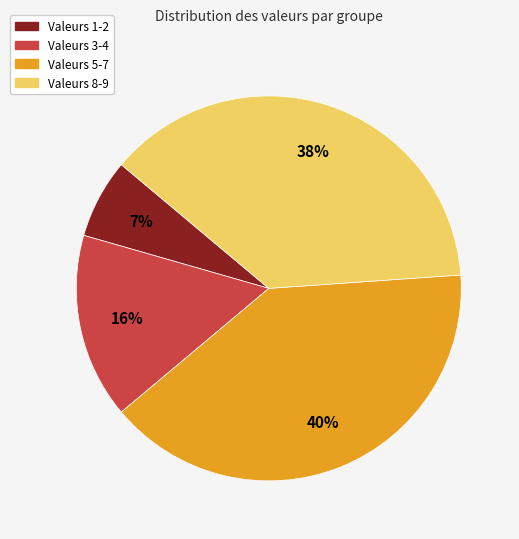

Rank the categories by value from highest to lowest.

Valeurs 5-7, Valeurs 8-9, Valeurs 3-4, Valeurs 1-2